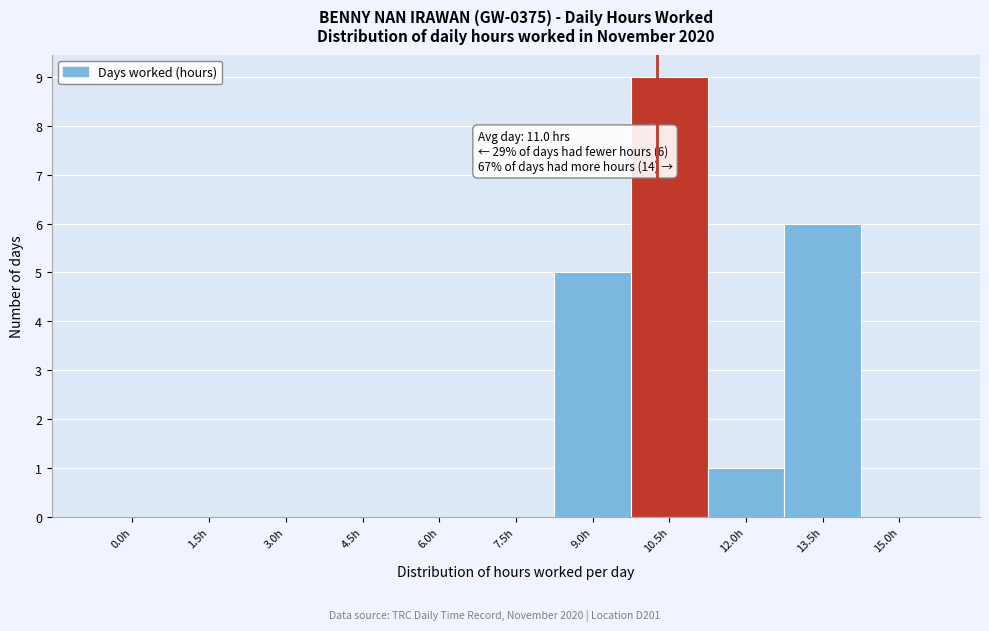

Reading left to right, list all the values displayed in this chart.

0.0h=0	1.5h=0	3.0h=0	4.5h=0	6.0h=0	7.5h=0	9.0h=5	10.5h=9	12.0h=1	13.5h=6	15.0h=0